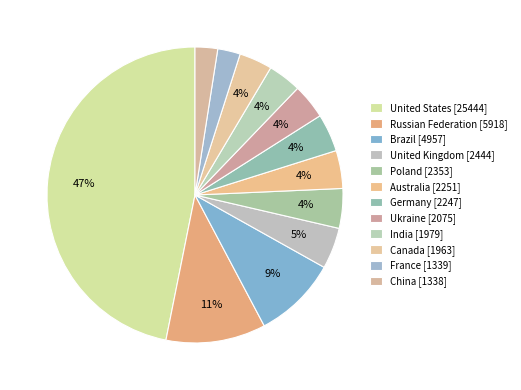

True or false: Poland accounts for 4% of the total.

True